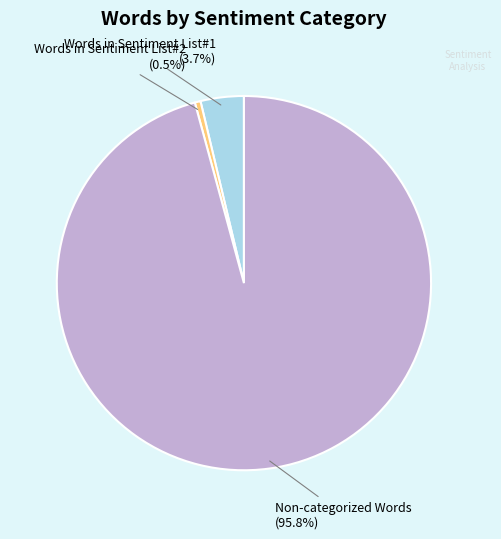

What portion of the pie excludes Non-categorized Words?

4.2%